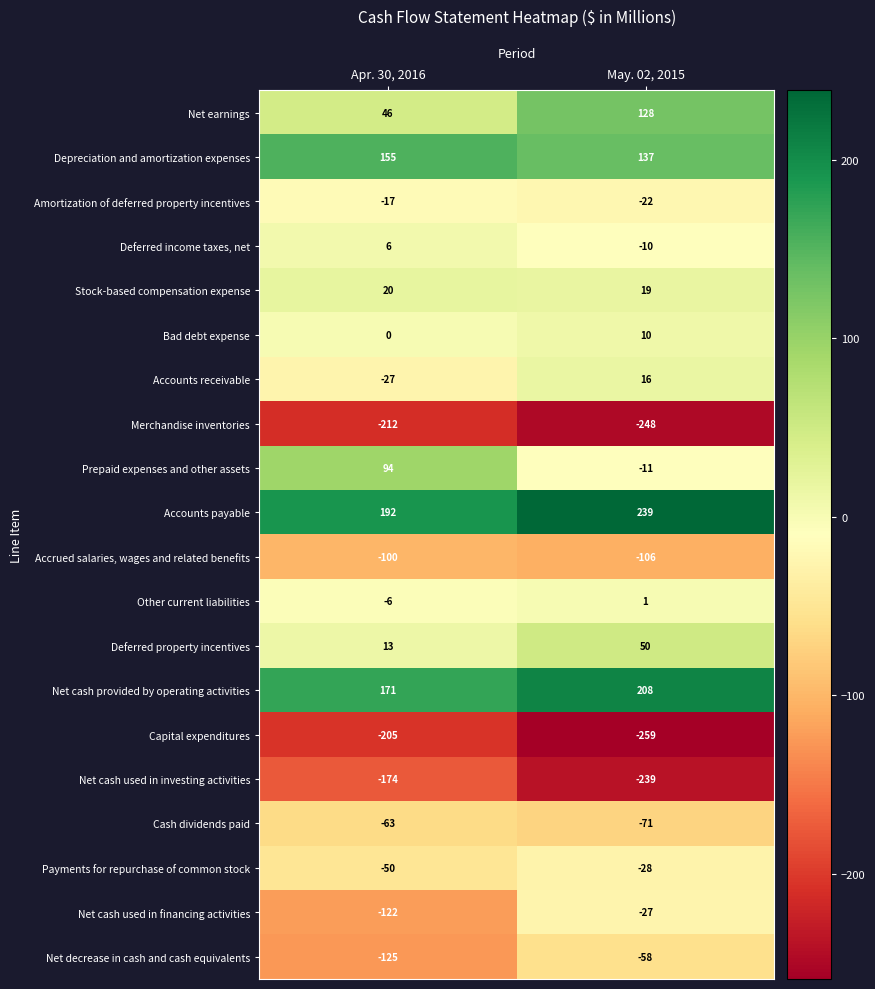

True or false: Accounts payable has a value of 295 at Apr. 30, 2016.

False